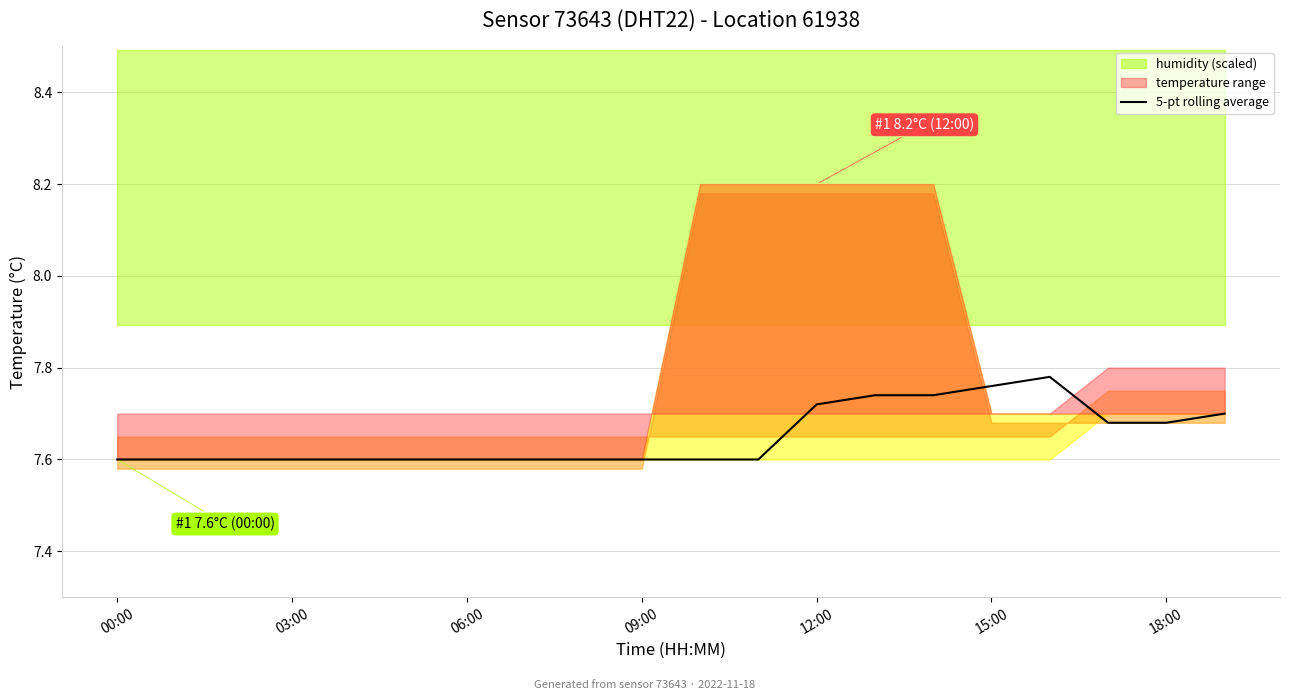

What is the label of the 7th point from the right?

13